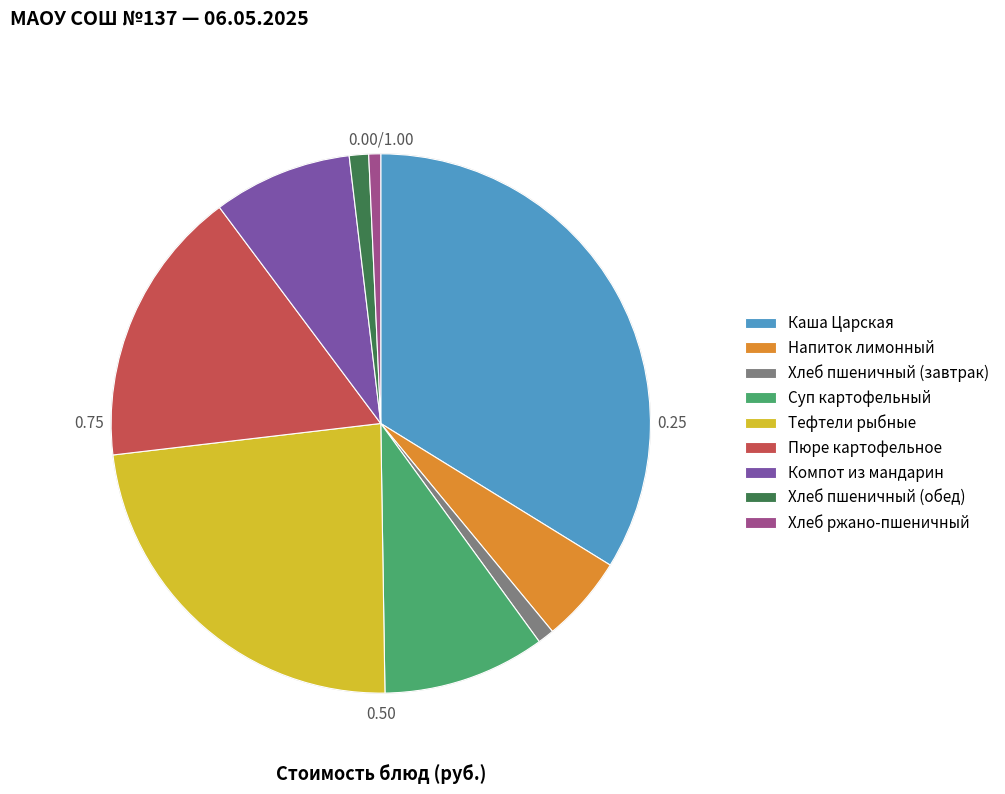

What is the ratio of the value at Компот из мандарин to the value at Хлеб пшеничный (обед)?

7.2